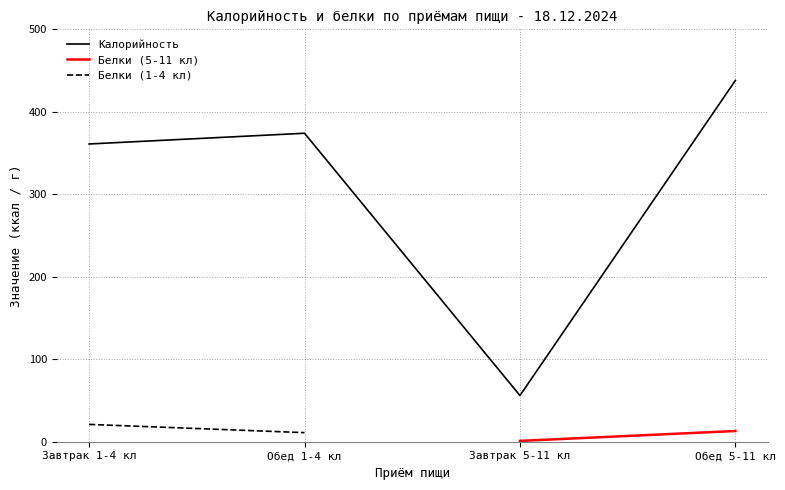

What is the approximate value at Завтрак 5-11 кл, to the nearest 10?

60